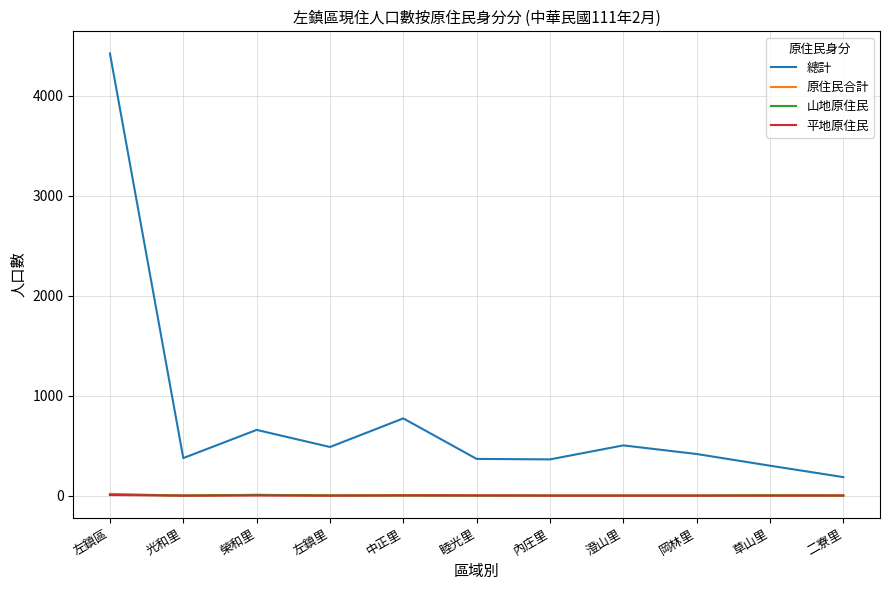

Where is the first local minimum for 總計?

光和里